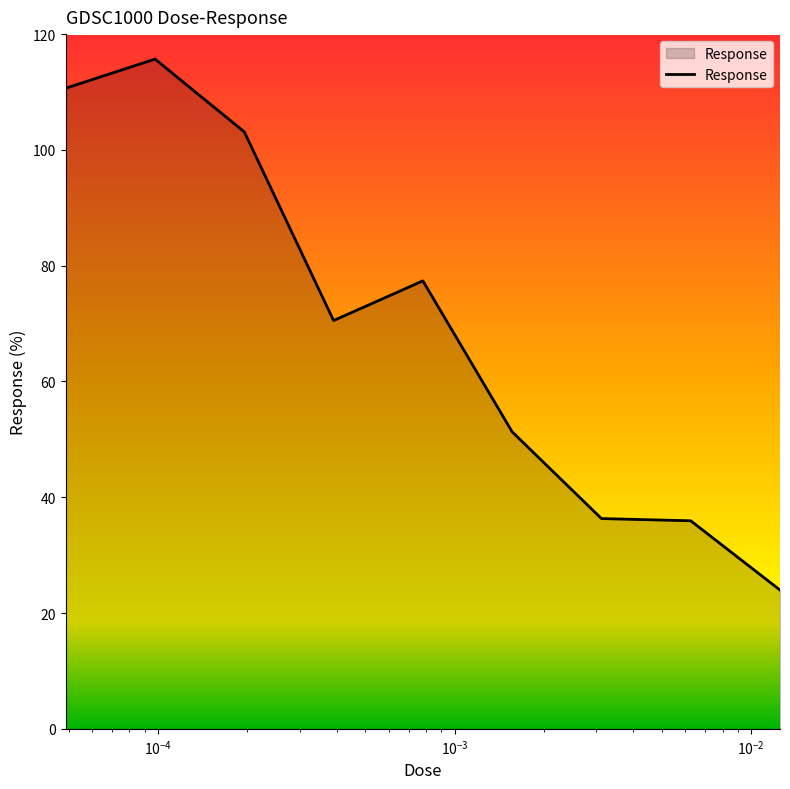

Does the chart have visible grid lines?

No